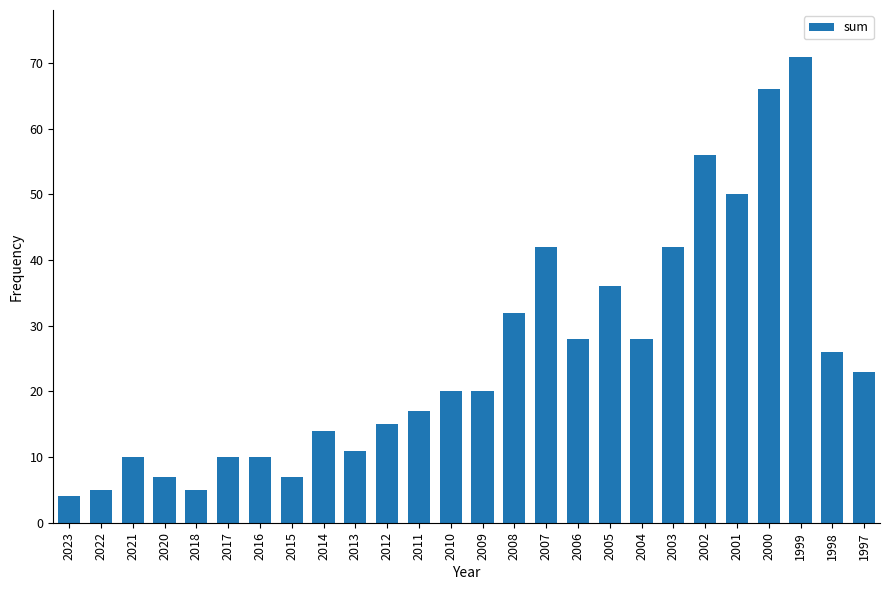

At which category does the chart reach its peak across all series?

1999